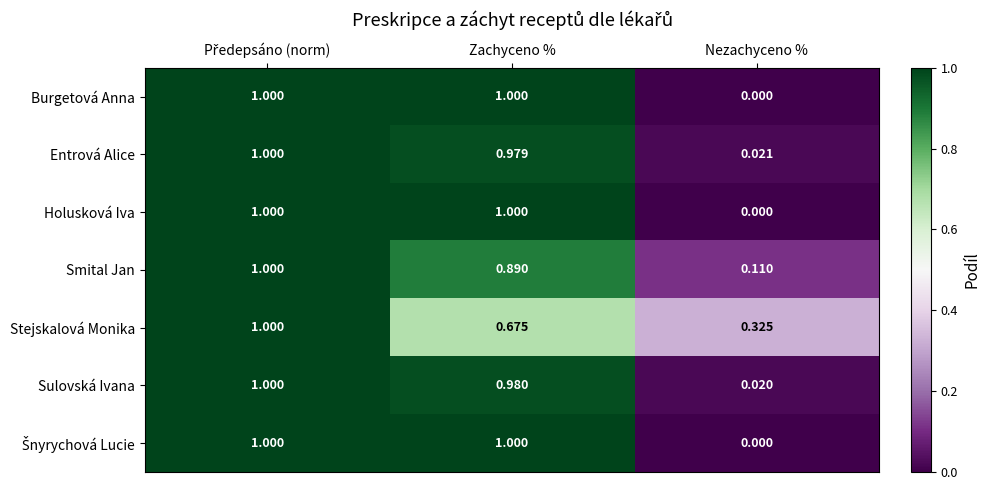

Where is Burgetová Anna nearest to the value 0?

Nezachyceno %